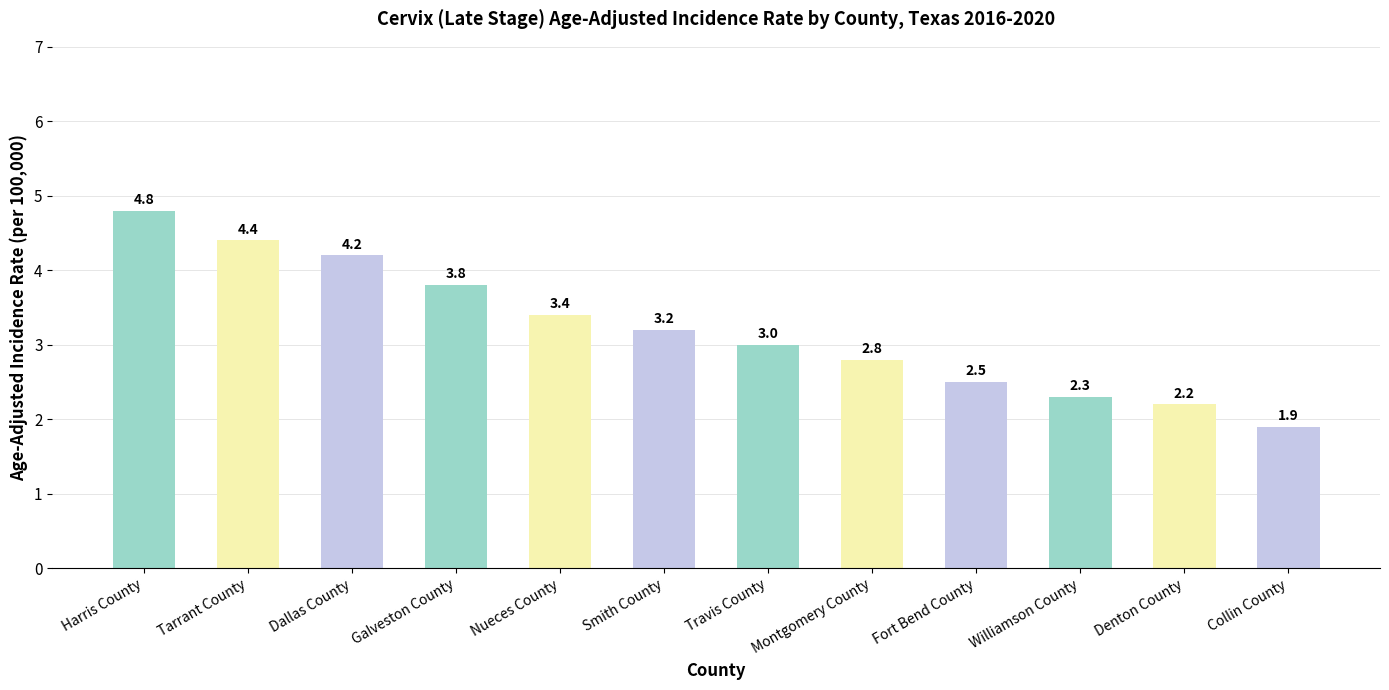

What is the change in value from Dallas County to Montgomery County?

-1.4